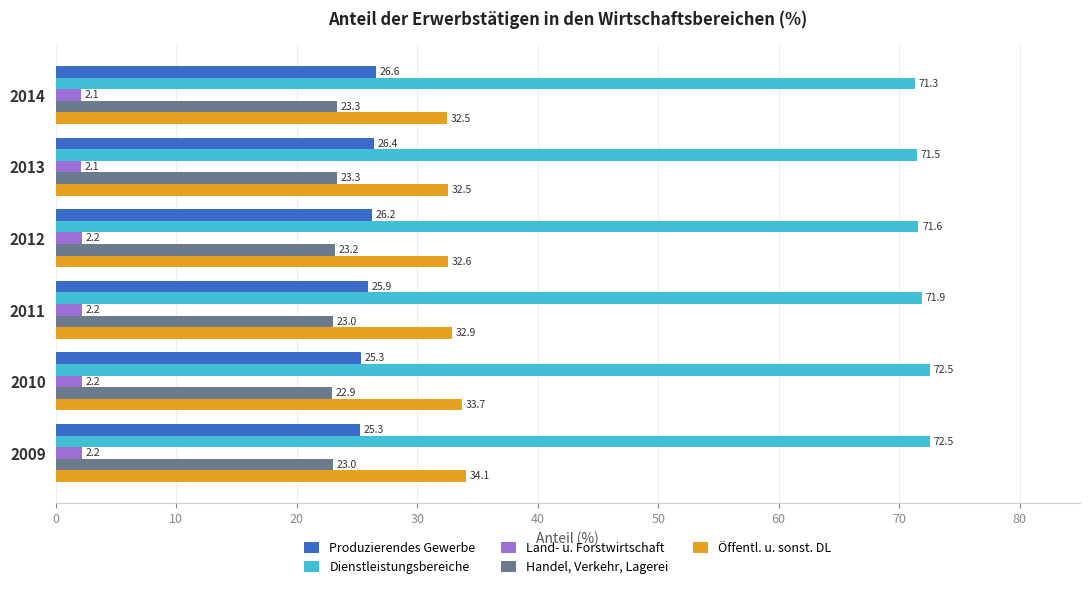

Between 2009 and 2014, which series saw the biggest shift?

Öffentl. u. sonst. DL